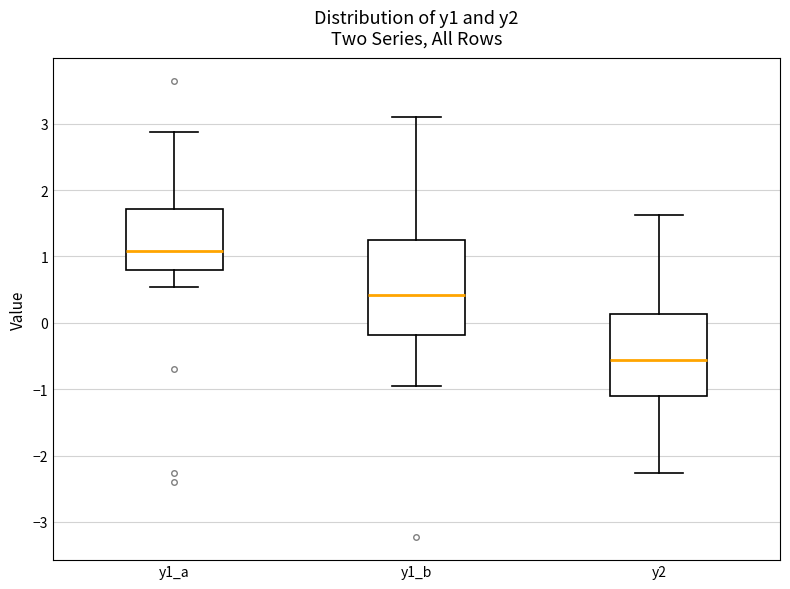

Reading left to right, transcribe this box plot: for each box, give where its median line is, the range the box spans, and where its two whiskers end, as read against the y-axis. The values are not printed on the chart, so give them approximately, as read against the axis.

y1_a: median 1.1, box 0.8 to 1.7, whiskers 0.5 to 2.9
y1_b: median 0.4, box -0.2 to 1.2, whiskers -1.0 to 3.1
y2: median -0.6, box -1.1 to 0.1, whiskers -2.3 to 1.6